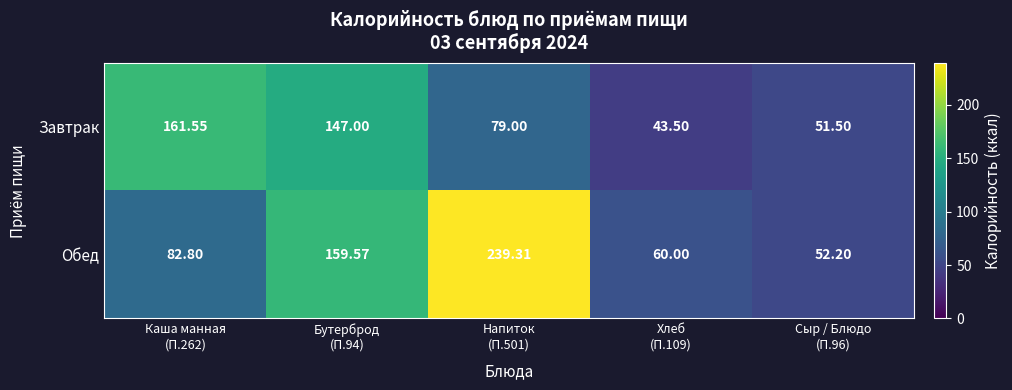

How many distinct data groups are displayed?

2